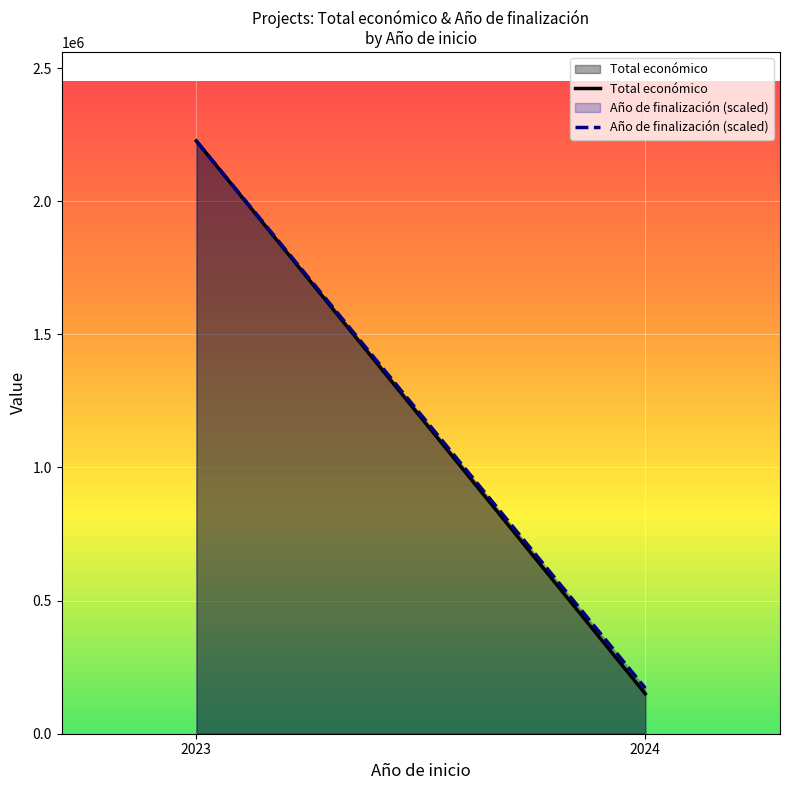

At how many categories does at least one series exceed 1977881?

1